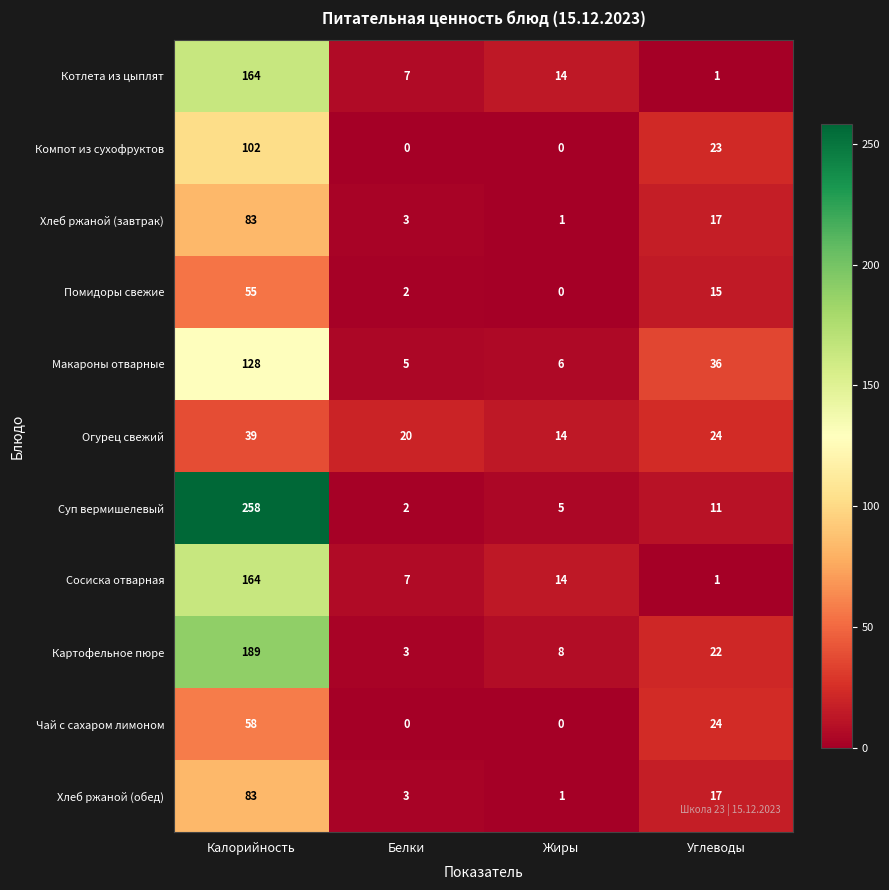

True or false: Макароны отварные has a value of 3 at Жиры.

False